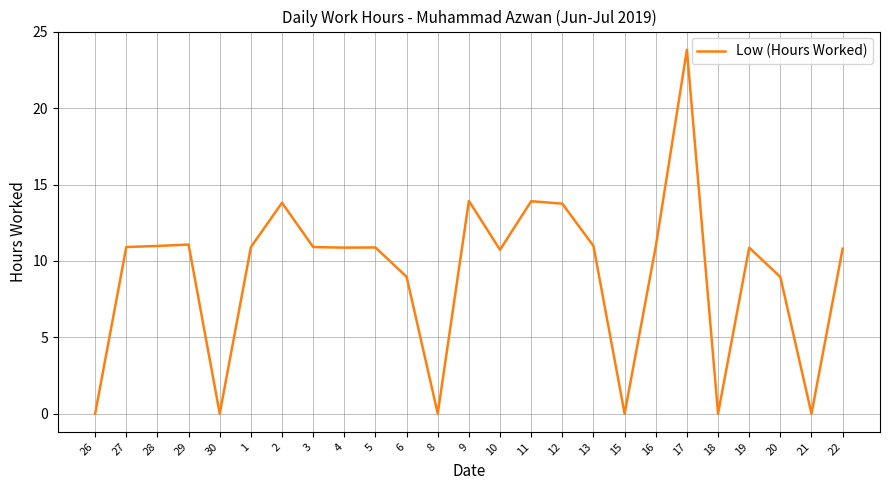

Between 26 and 22, which is larger?

22